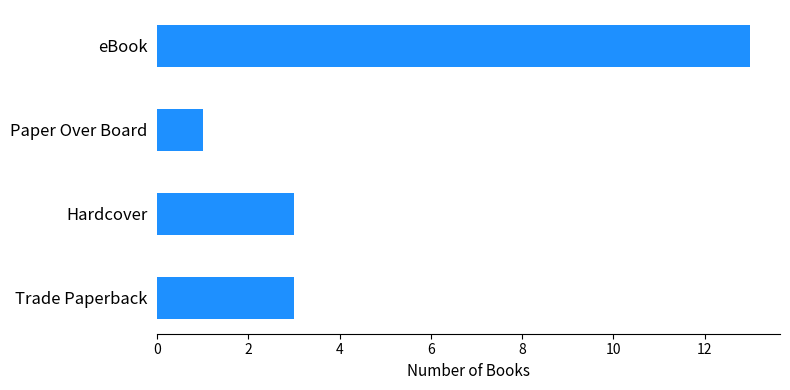

What is the difference between the maximum and second lowest values?

10